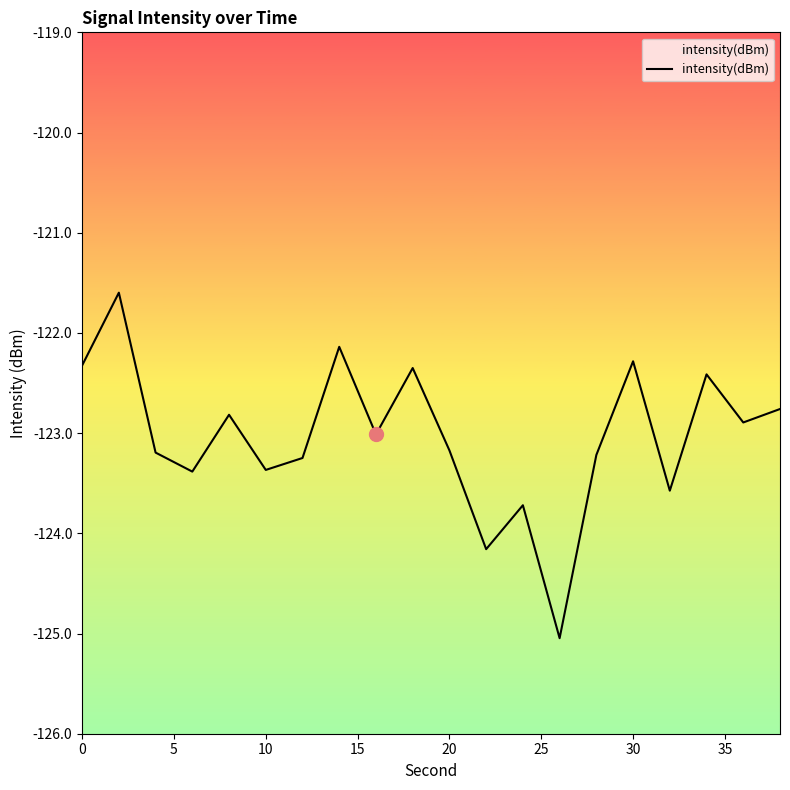

Is it true that the value at 10 is -123.4?

True